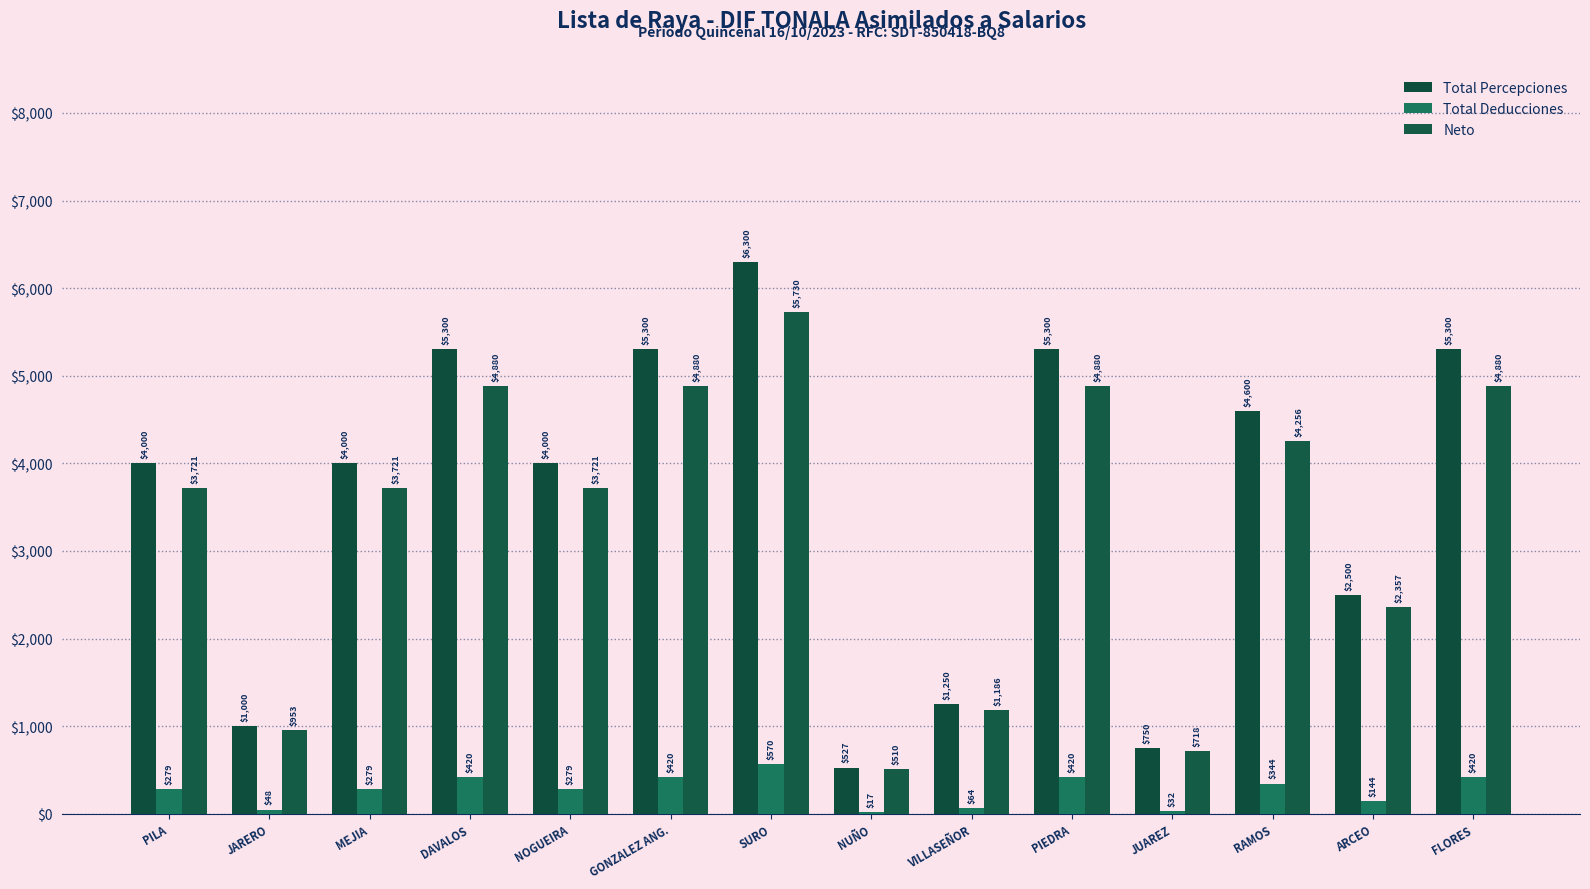

What is the approximate value of Neto at JUAREZ?

718.5